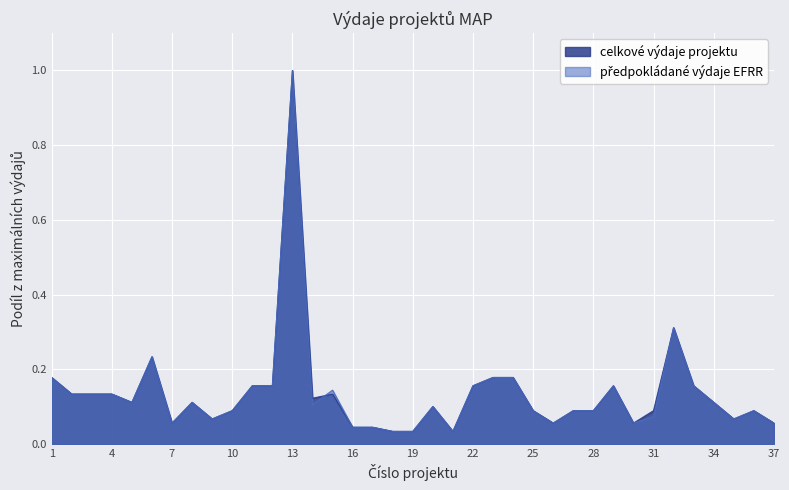

Is it true that celkové výdaje projektu equals 0.1 at 6?

False